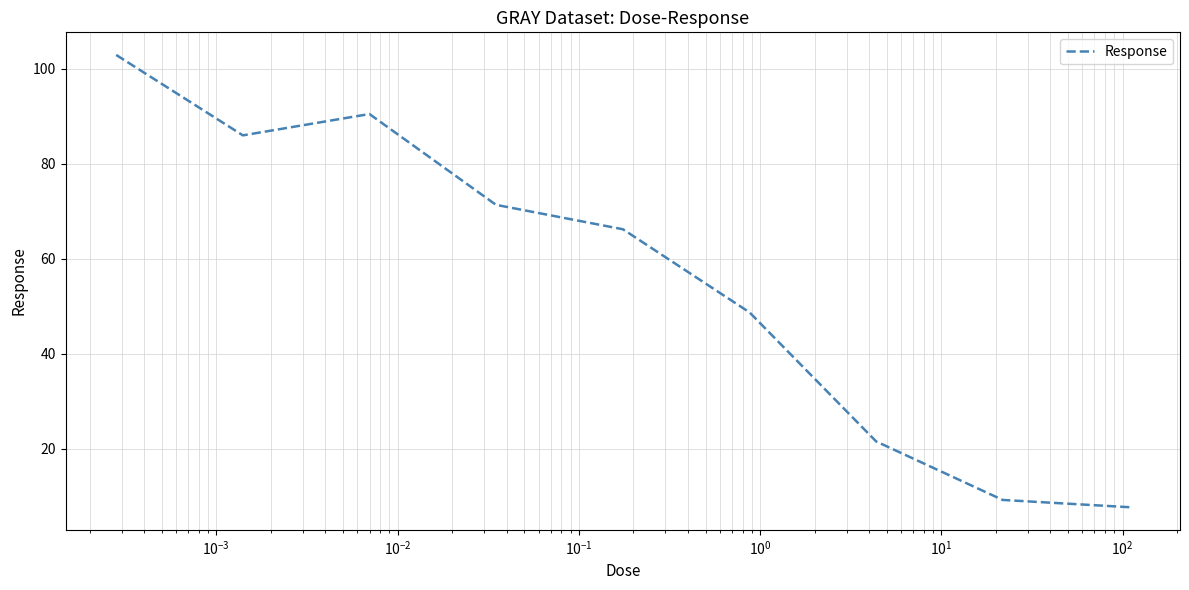

What is the smallest value displayed?

7.7